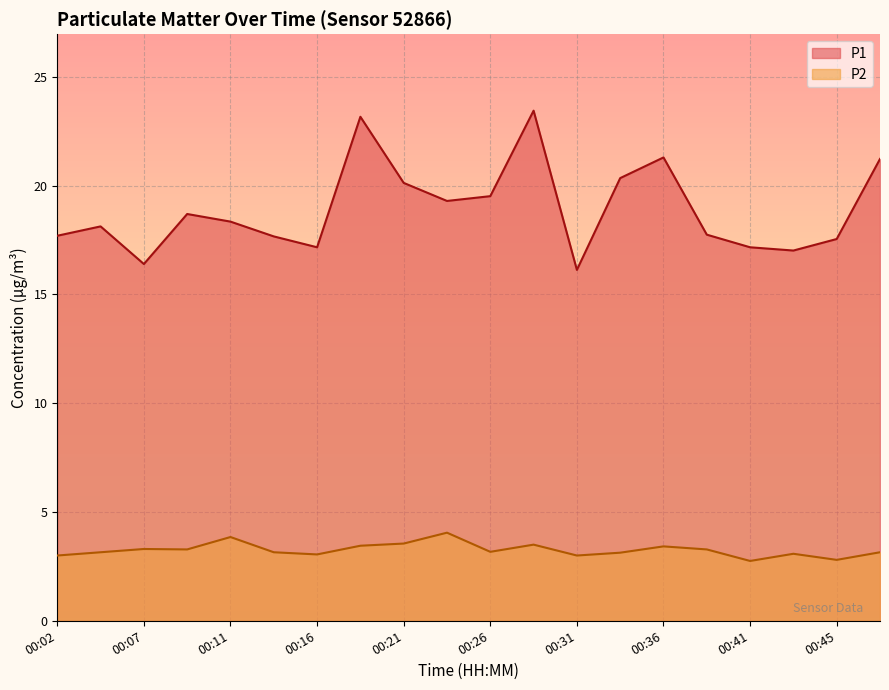

What is the sum of the P1 values at 00:19 and 00:02?

40.9